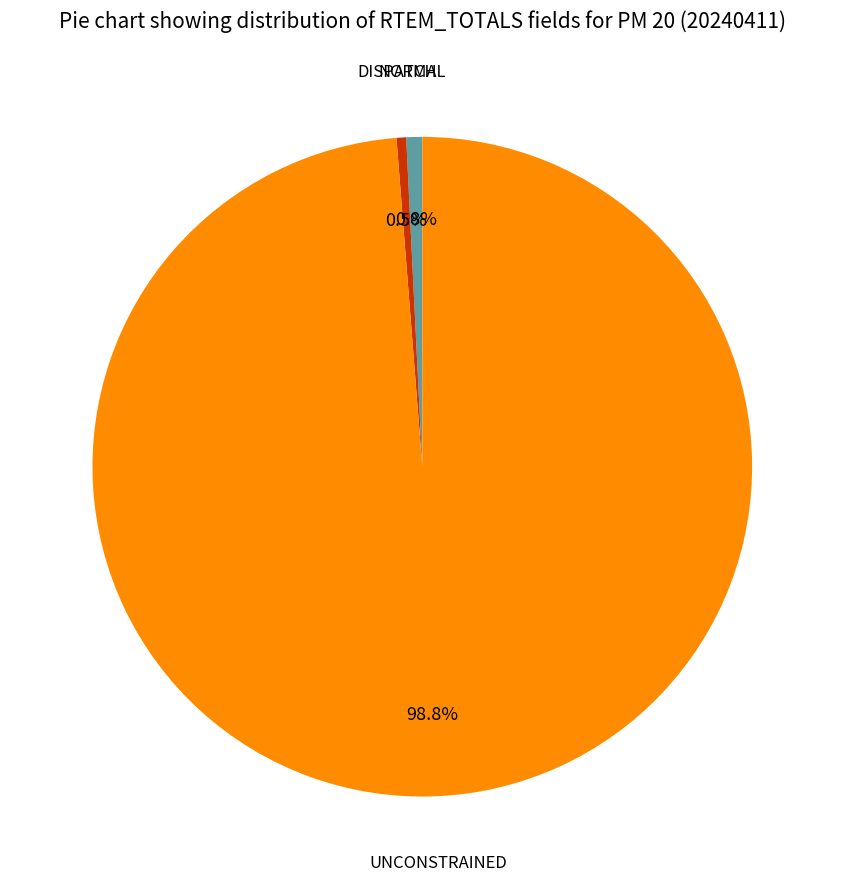

Is there any slice that represents more than half of the pie?

Yes